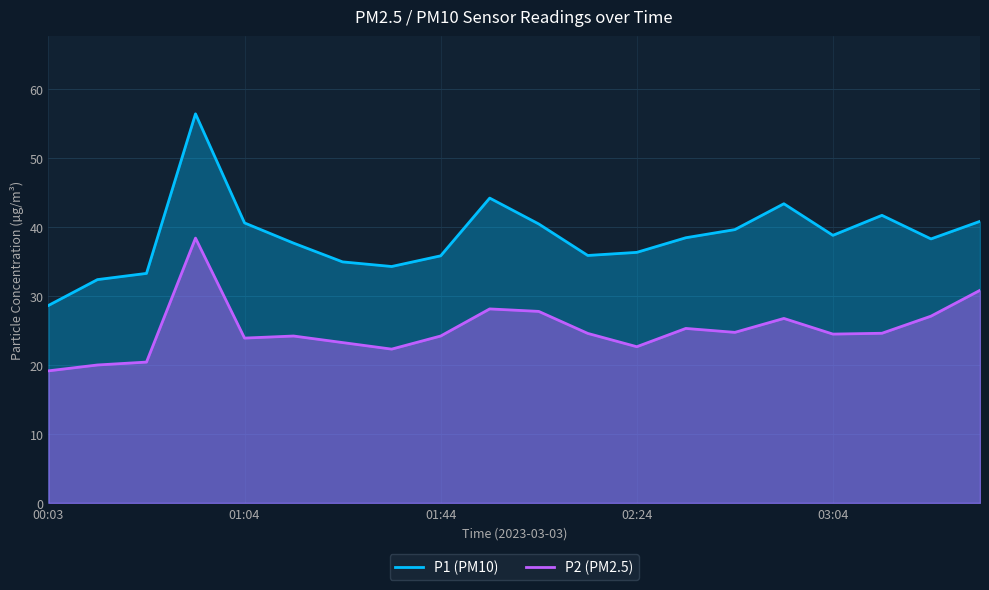

At 01:14, list the series in order from largest to smallest.

P1, P2